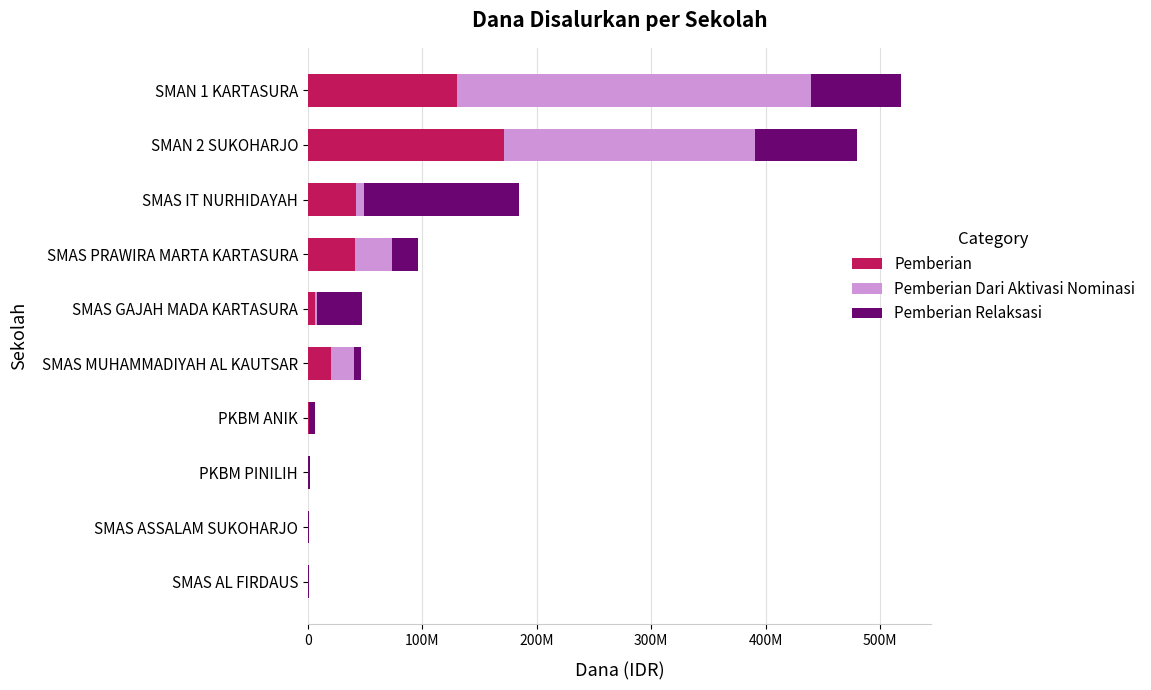

What is the value of the Pemberian bar at the 10th from the left?

130500000